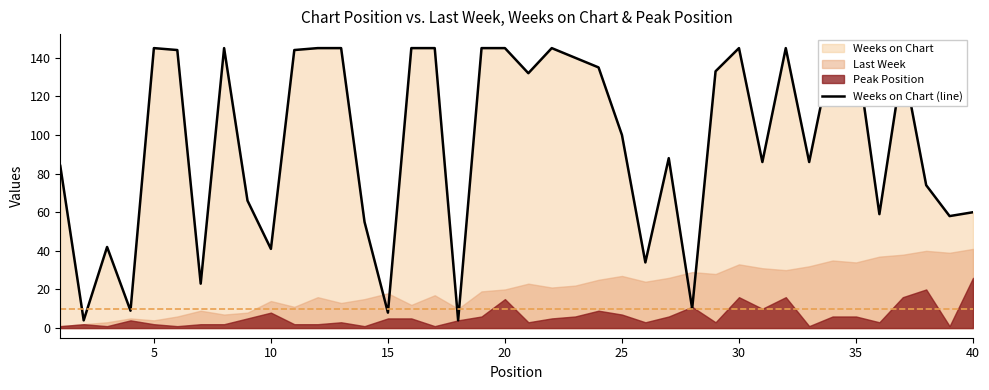

How many lines are shown in the chart?

1